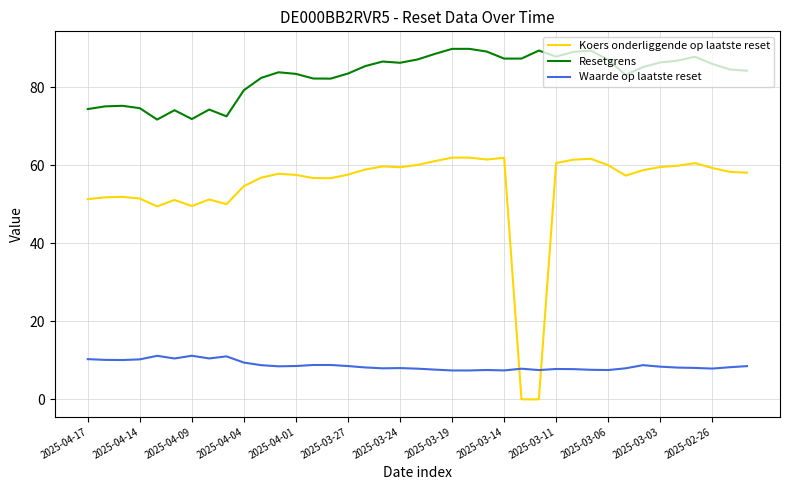

What is the difference between the maximum and second lowest values in the Resetgrens series?

18.0